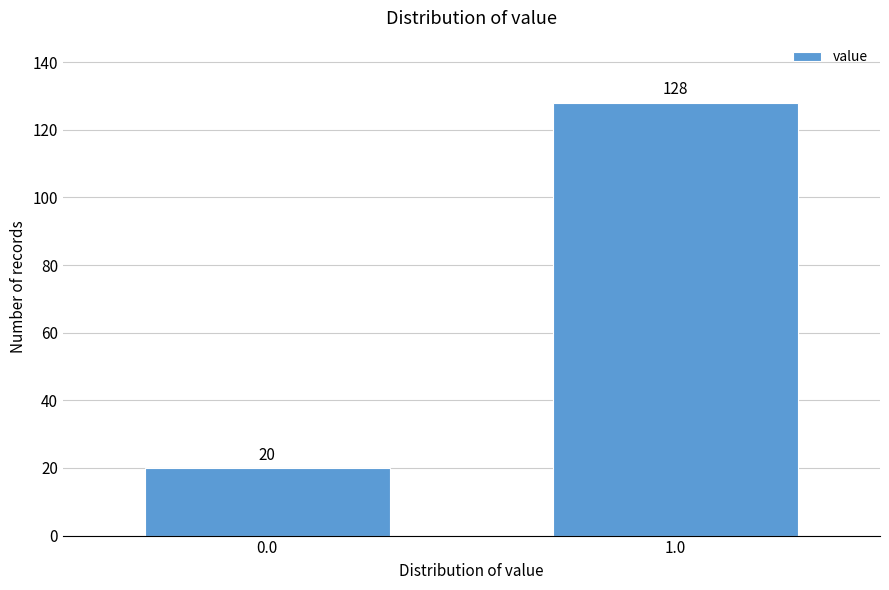

Reading left to right, transcribe all the data shown in this chart.

0.0=20	1.0=128